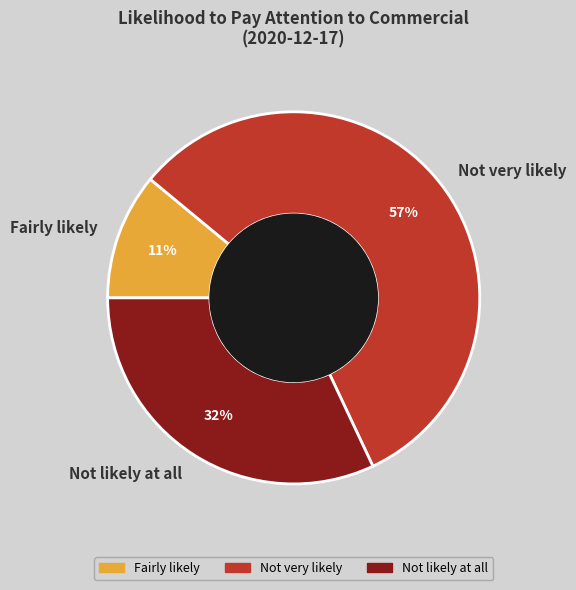

True or false: Not very likely accounts for 68% of the total.

False